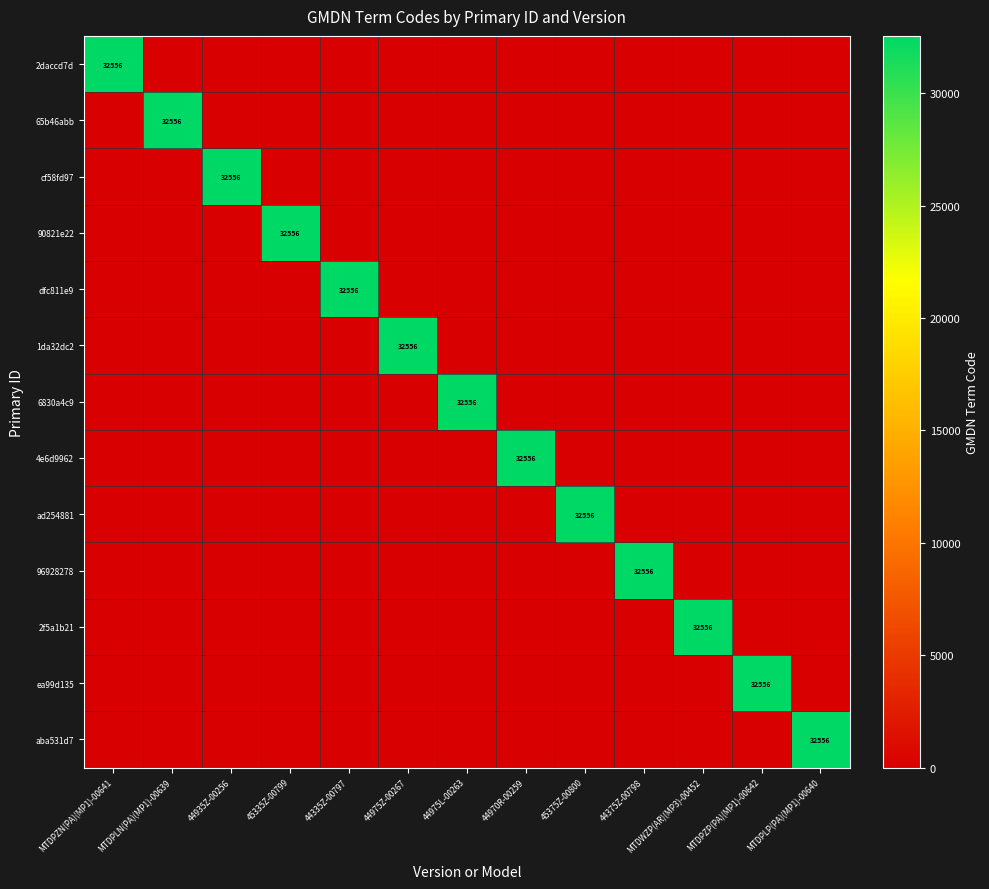

How many positive values does the cf58fd97 series have?

1